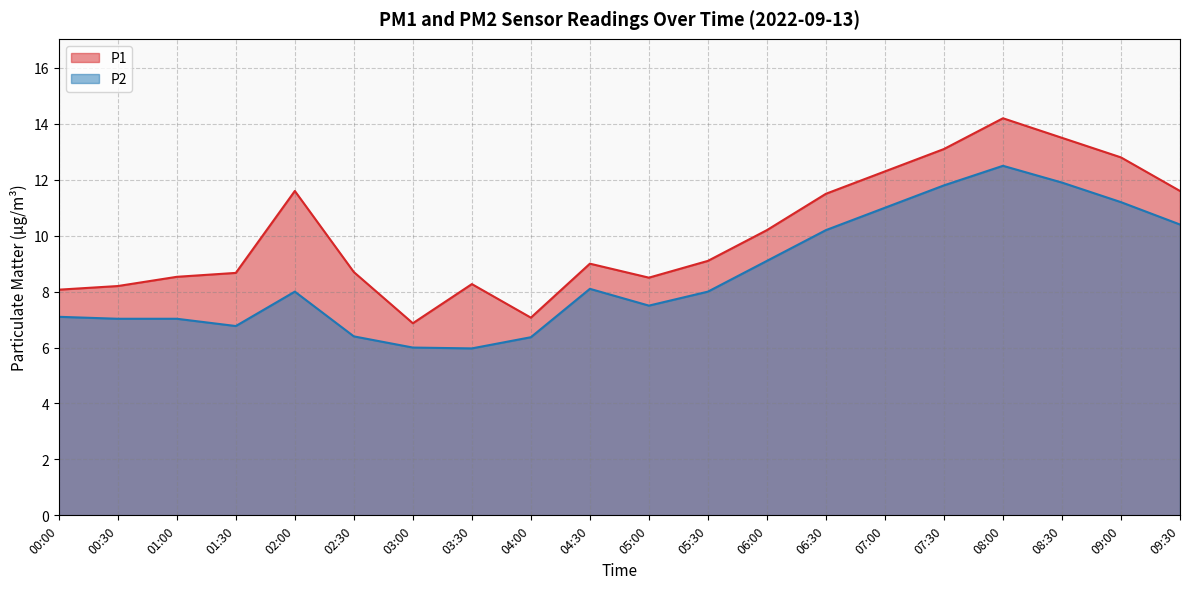

Which series has the largest total across all categories?

P1